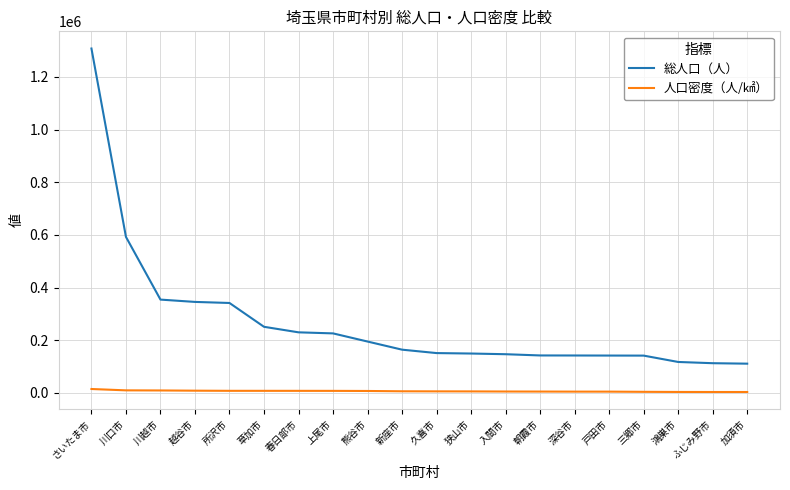

What is the maximum value for 人口密度（人/㎢）?

14681.2